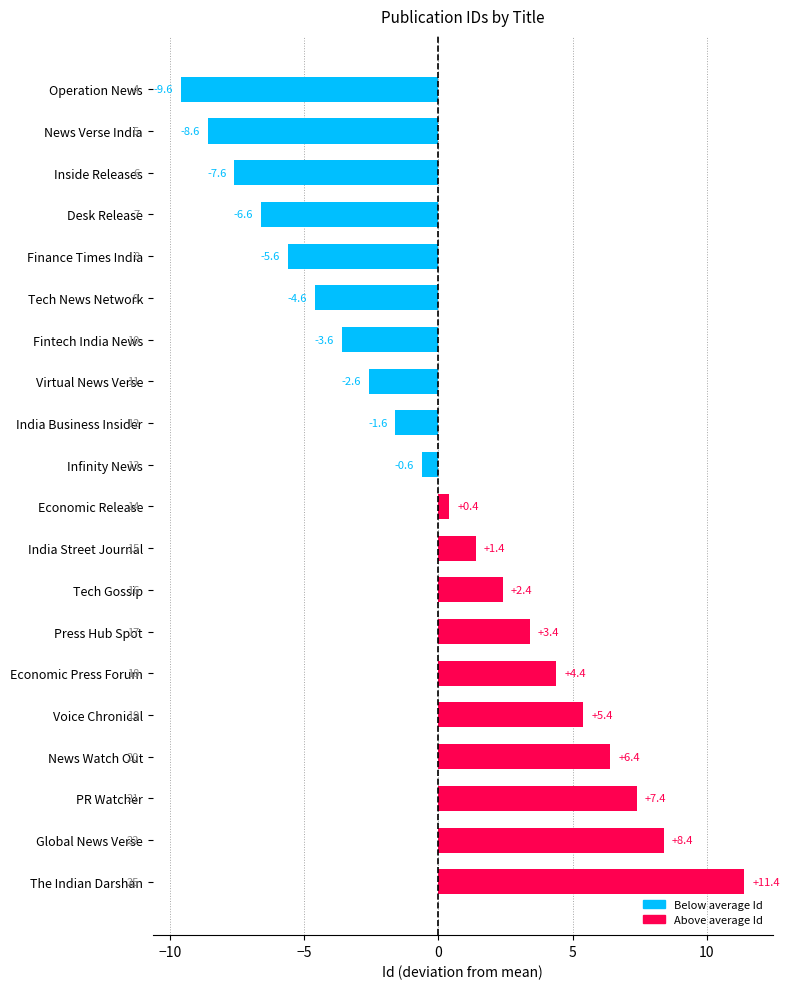

Between Finance Times India and Economic Release, which is larger?

Economic Release